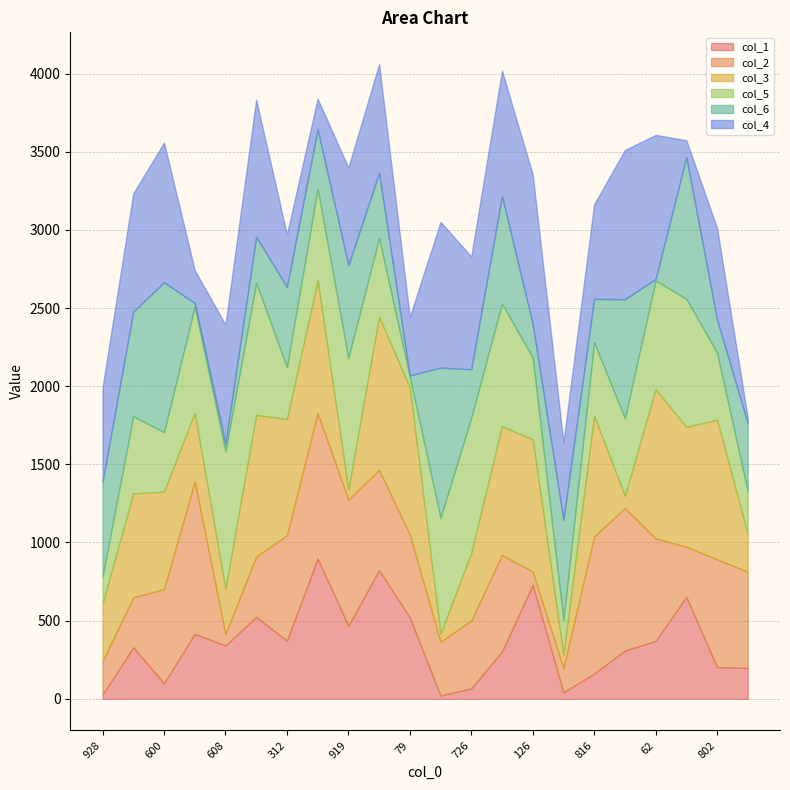

Where do col_5 and col_3 first cross each other?

600 and 442